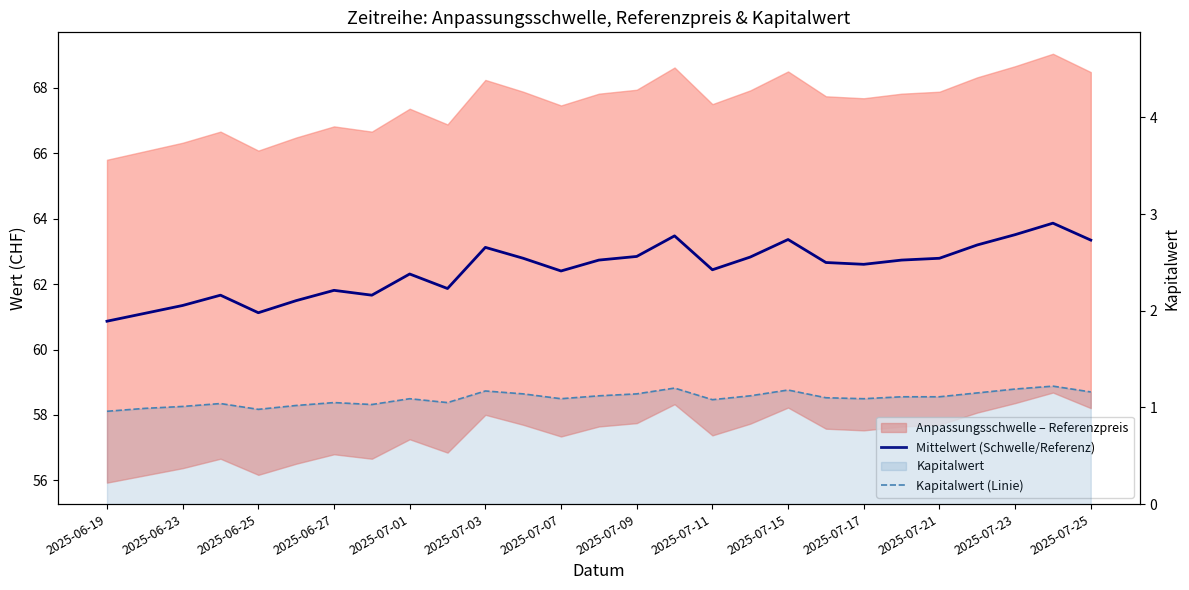

True or false: Mittelwert (Schwelle/Referenz) and Kapitalwert (Linie) intersect in this chart.

False